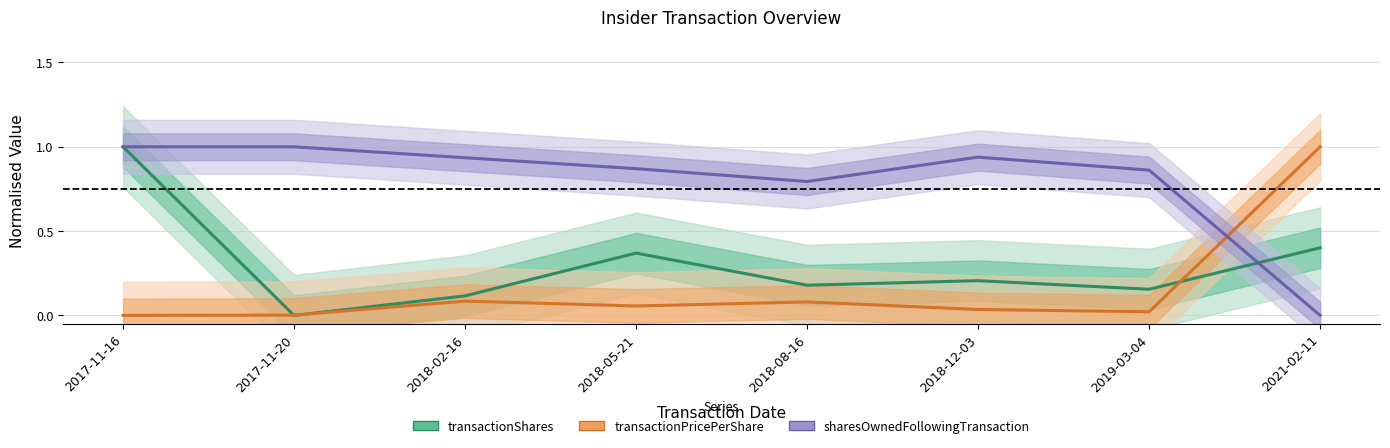

Reading left to right, extract all data points from this chart.

transactionShares: 1.0	0.0	0.1	0.4	0.2	0.2	0.2	0.4
transactionPricePerShare: 0.0	0.0	0.1	0.1	0.1	0.0	0.0	1.0
sharesOwnedFollowingTransaction: 1.0	1.0	0.9	0.9	0.8	0.9	0.9	0.0